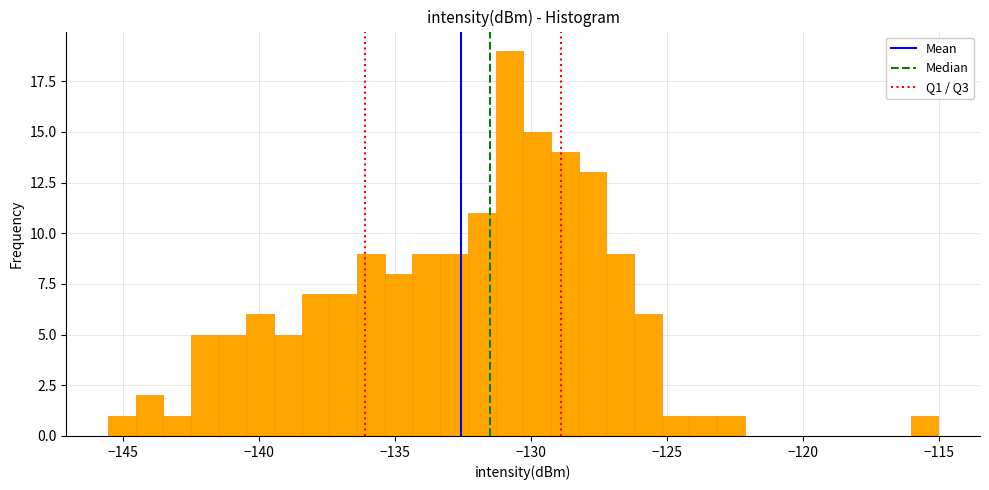

Around what value on the x-axis is the tallest bar? Give the approximate position of its centre, as read against the axis.

-131.0